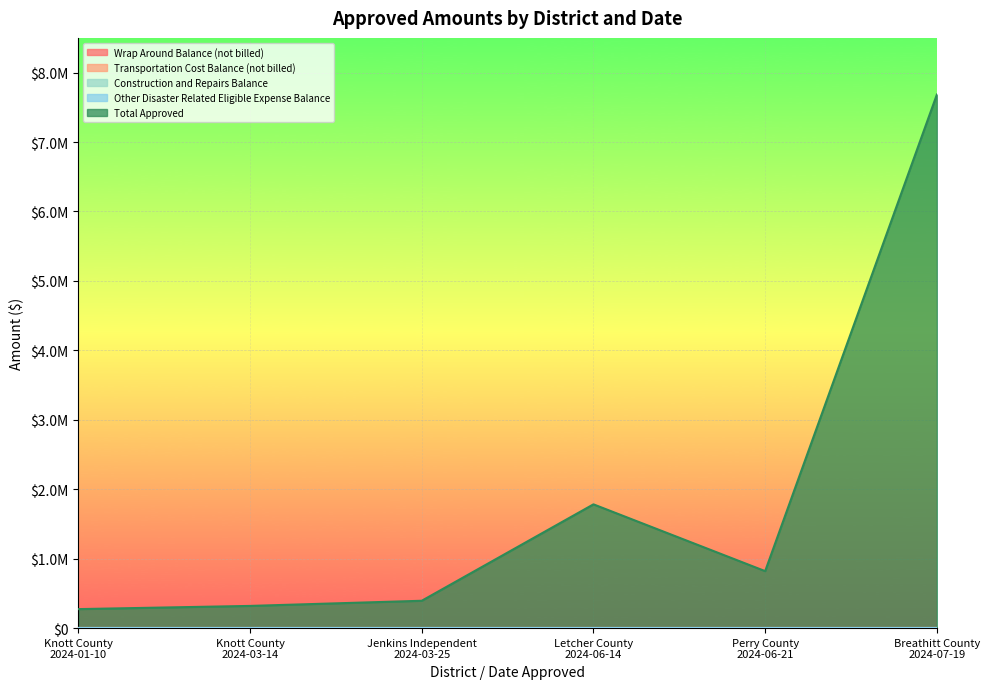

Does the chart display data point markers on the line(s)?

No